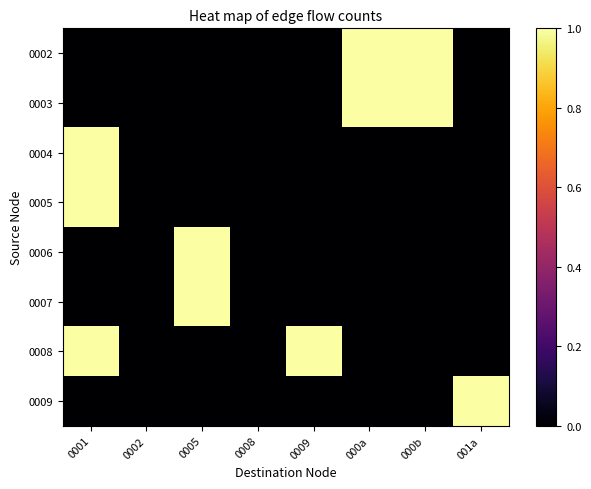

Reading left to right, transcribe all the data shown in this chart.

0002: 0001=0	0002=0	0005=0	0008=0	0009=0	000a=1	000b=1	001a=0
0003: 0001=0	0002=0	0005=0	0008=0	0009=0	000a=1	000b=1	001a=0
0004: 0001=1	0002=0	0005=0	0008=0	0009=0	000a=0	000b=0	001a=0
0005: 0001=1	0002=0	0005=0	0008=0	0009=0	000a=0	000b=0	001a=0
0006: 0001=0	0002=0	0005=1	0008=0	0009=0	000a=0	000b=0	001a=0
0007: 0001=0	0002=0	0005=1	0008=0	0009=0	000a=0	000b=0	001a=0
0008: 0001=1	0002=0	0005=0	0008=0	0009=1	000a=0	000b=0	001a=0
0009: 0001=0	0002=0	0005=0	0008=0	0009=0	000a=0	000b=0	001a=1